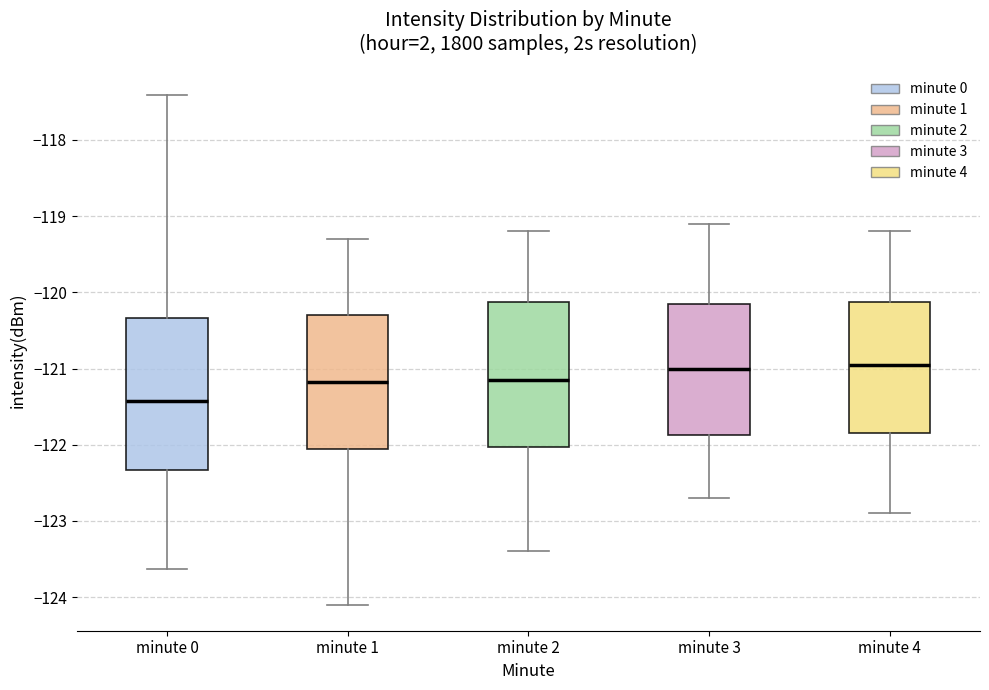

Reading left to right, transcribe this box plot: for each box, give where its median line is, the range the box spans, and where its two whiskers end, as read against the y-axis. The values are not printed on the chart, so give them approximately, as read against the axis.

minute 0: median -121.4, box -122.3 to -120.3, whiskers -123.6 to -117.4
minute 1: median -121.2, box -122.0 to -120.3, whiskers -124.1 to -119.3
minute 2: median -121.1, box -122.0 to -120.1, whiskers -123.4 to -119.2
minute 3: median -121.0, box -121.9 to -120.1, whiskers -122.7 to -119.1
minute 4: median -120.9, box -121.8 to -120.1, whiskers -122.9 to -119.2